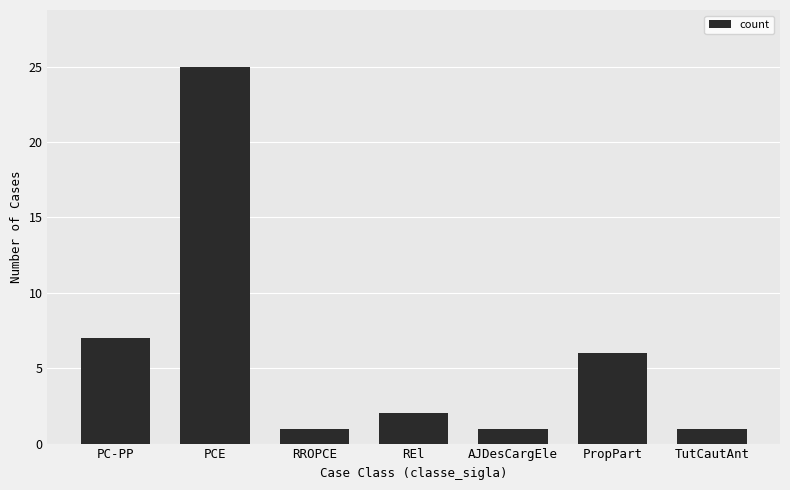

What is the sum of the values at TutCautAnt and PropPart?

7